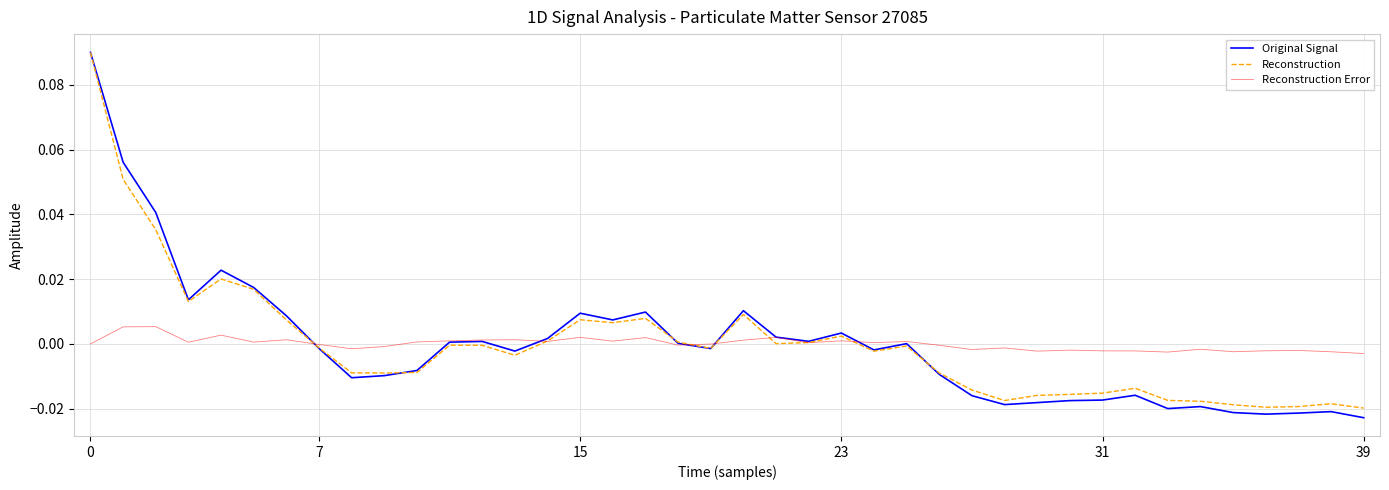

Rank the series by their average value, from highest to lowest.

Reconstruction, Original Signal, Reconstruction Error